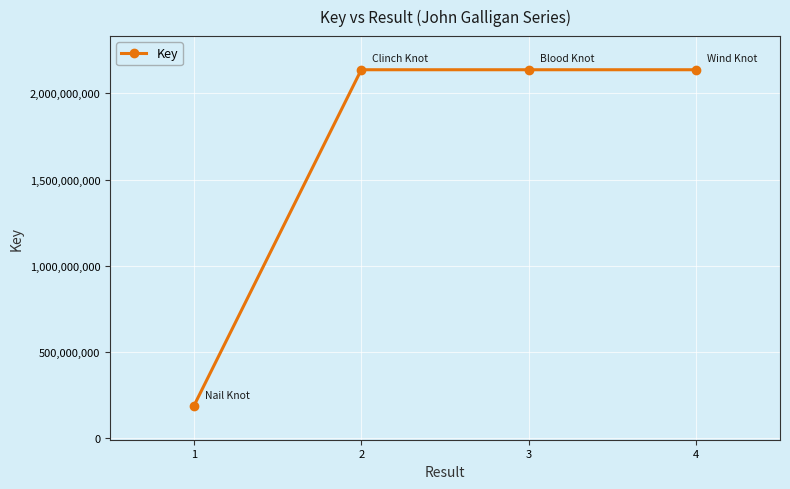

Is it true that the value at 2 is 926239602?

False